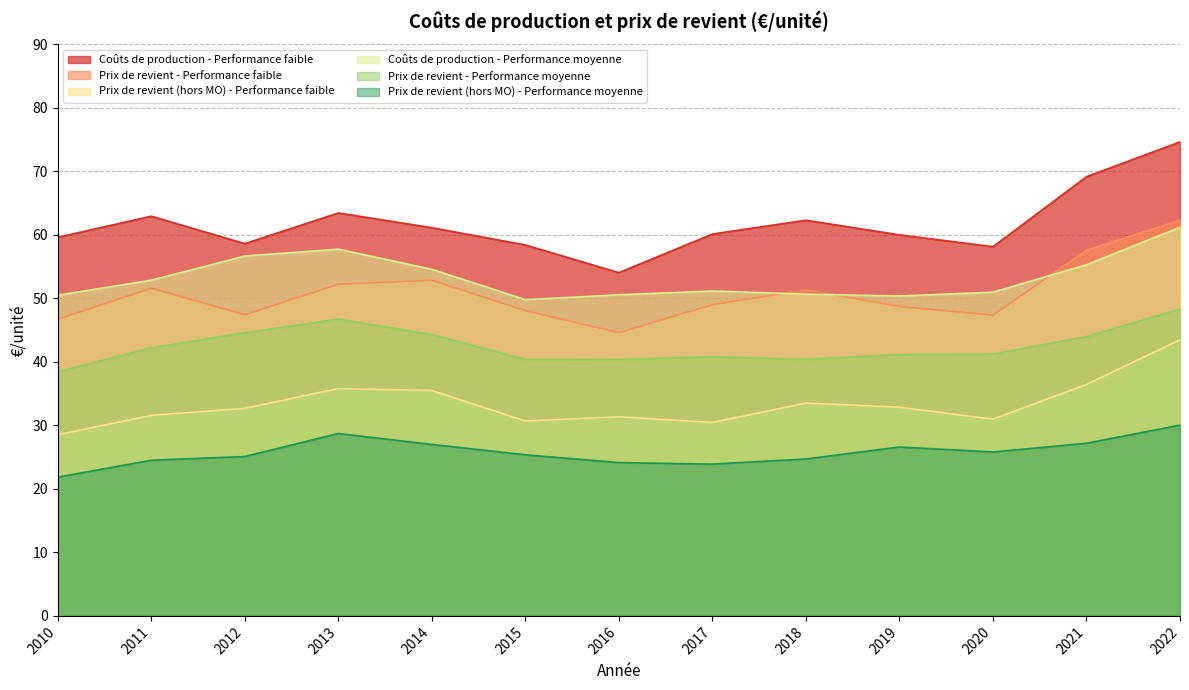

At how many categories does at least one series exceed 31?

13